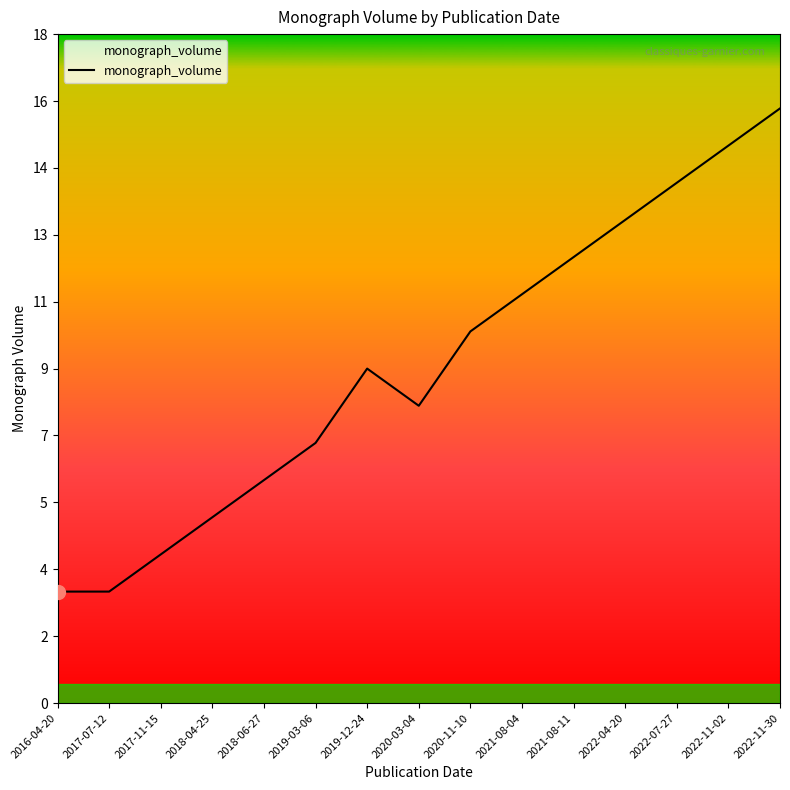

What position from the right is 2021-08-04?

6